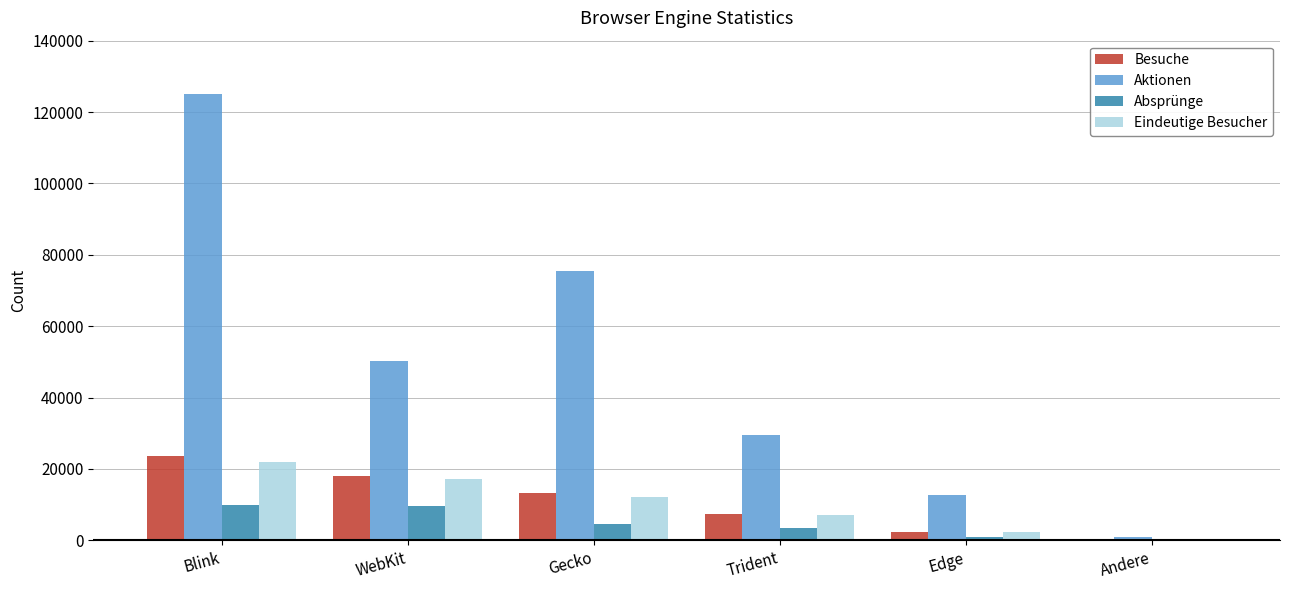

Are the bars grouped side by side (vs. stacked)?

Yes